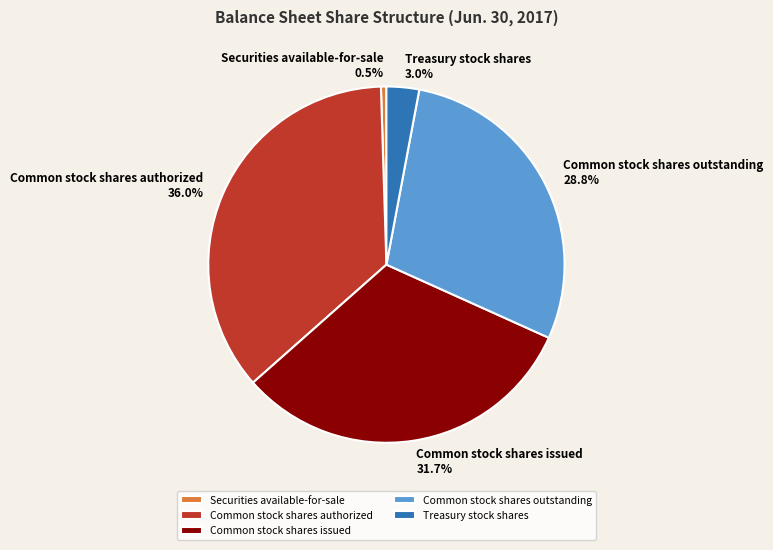

What is the ratio of the value at Common stock shares authorized to the value at Common stock shares issued?

1.1